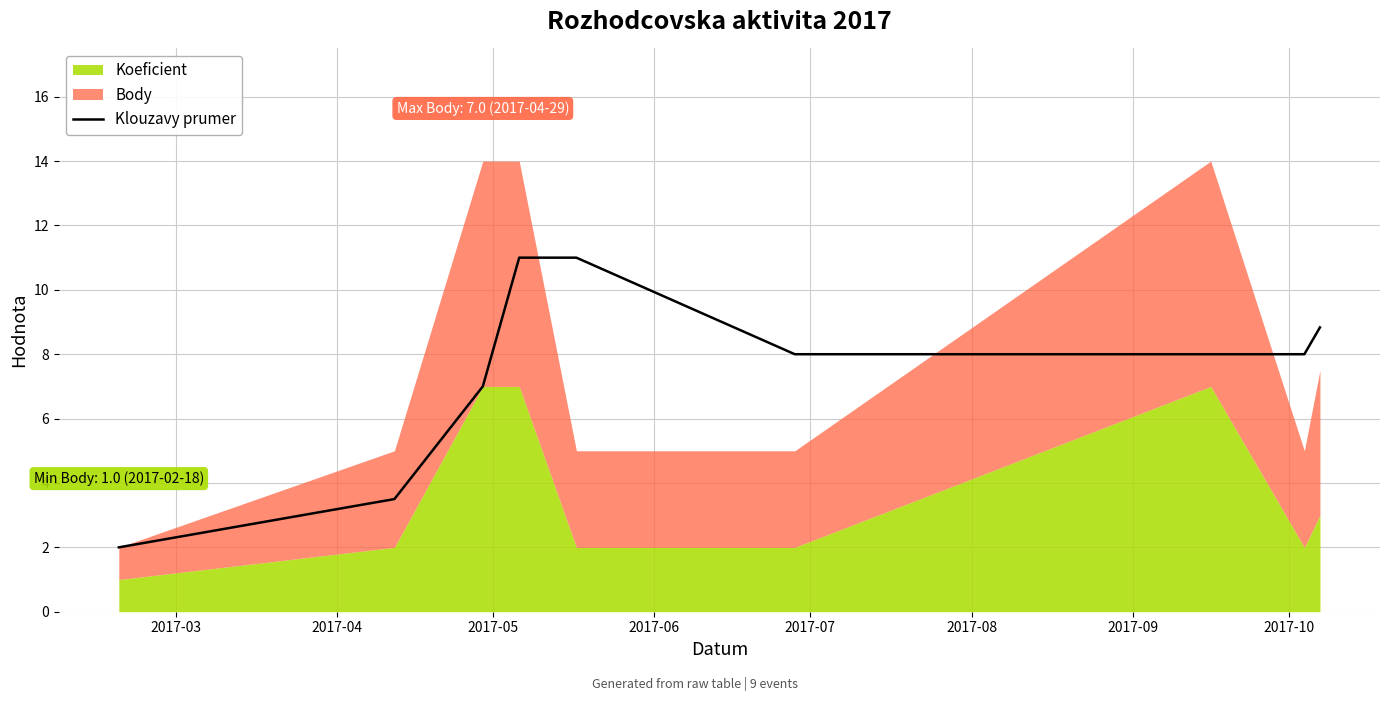

What is the label of the 7th point from the left?

2017-09